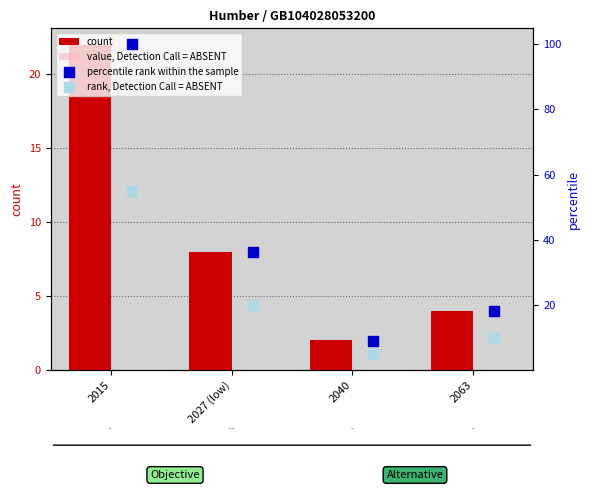

Which series has the largest Y range (max minus min)?

percentile rank within the sample